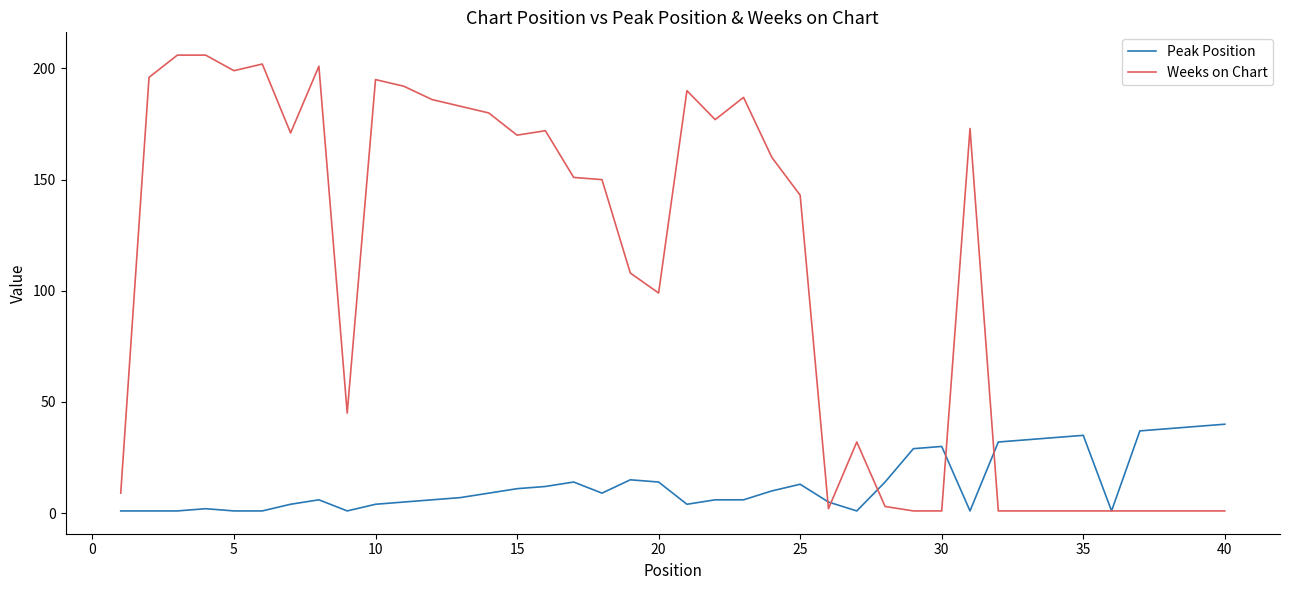

Which series has the widest spread of values?

Weeks on Chart